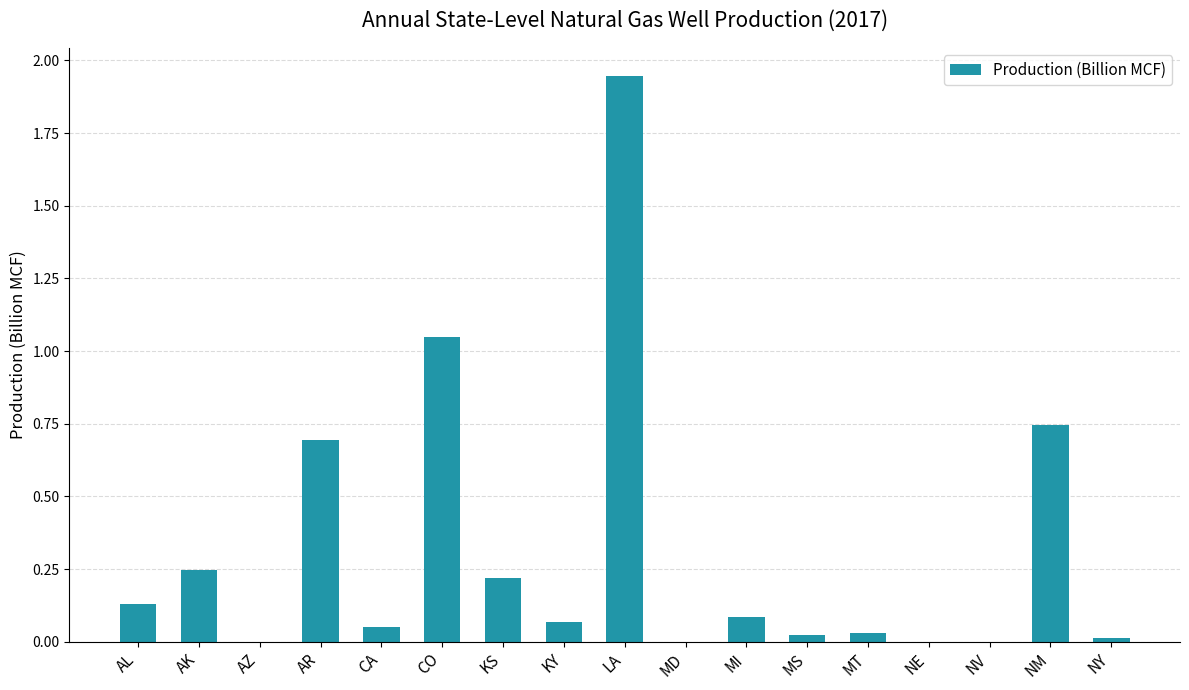

Are the bars grouped side by side (vs. stacked)?

No